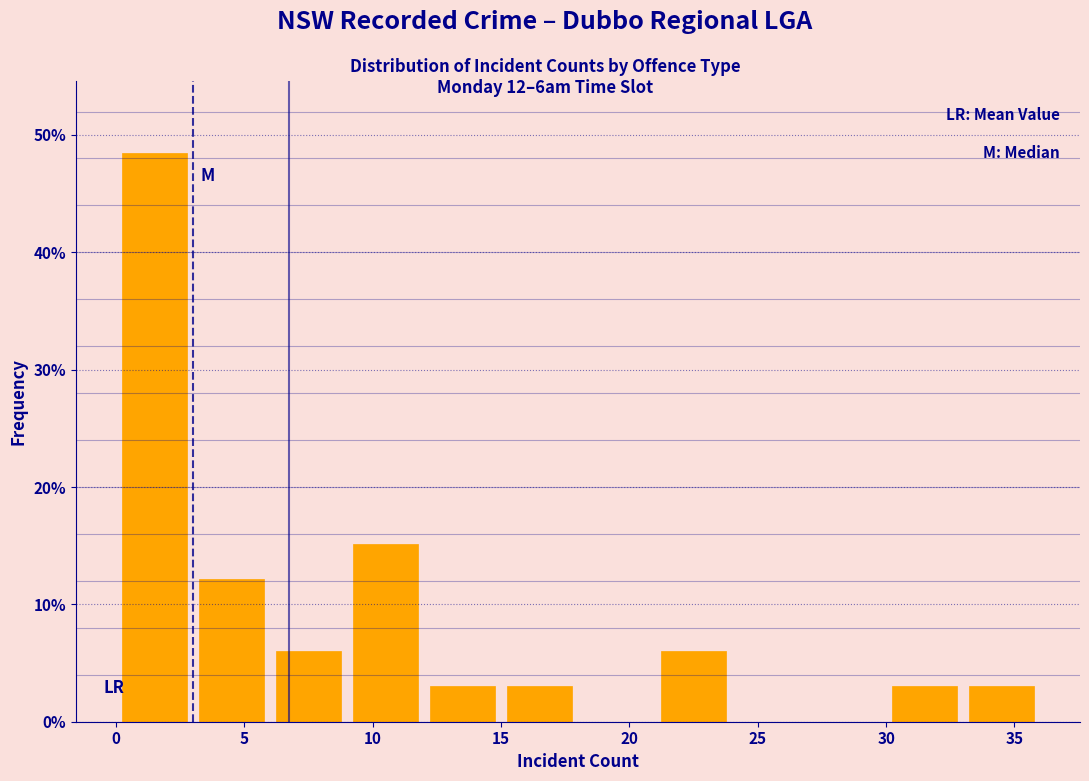

Reading left to right, transcribe this chart: for each bar, give the range it covers on the x-axis and its height. The values are not printed on the chart, so give them approximately, as read against the axis.

0 to 3: 48
3 to 6: 12
6 to 9: 6
9 to 12: 15
12 to 15: 3
15 to 18: 3
18 to 21: 0
21 to 24: 6
24 to 27: 0
27 to 30: 0
30 to 33: 3
33 to 36: 3